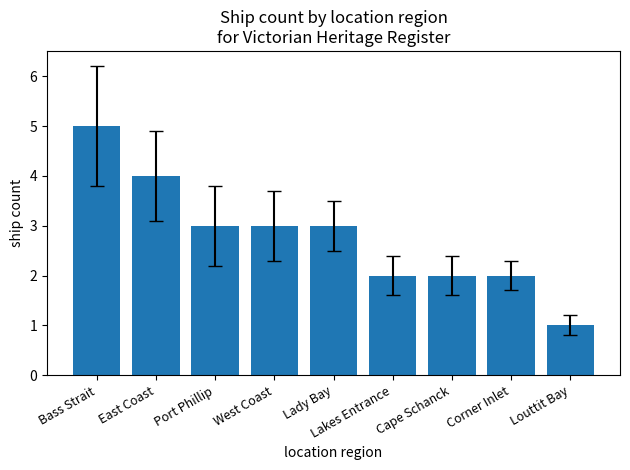

What is the average value?

3